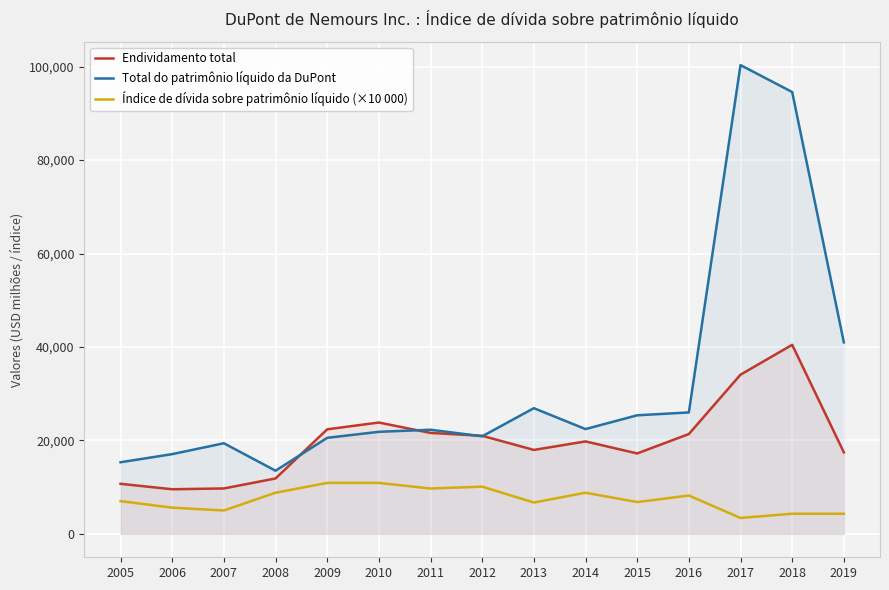

What is the difference between the maximum and second lowest values in the Índice de dívida sobre patrimônio líquido (×10 000) series?

6600.0